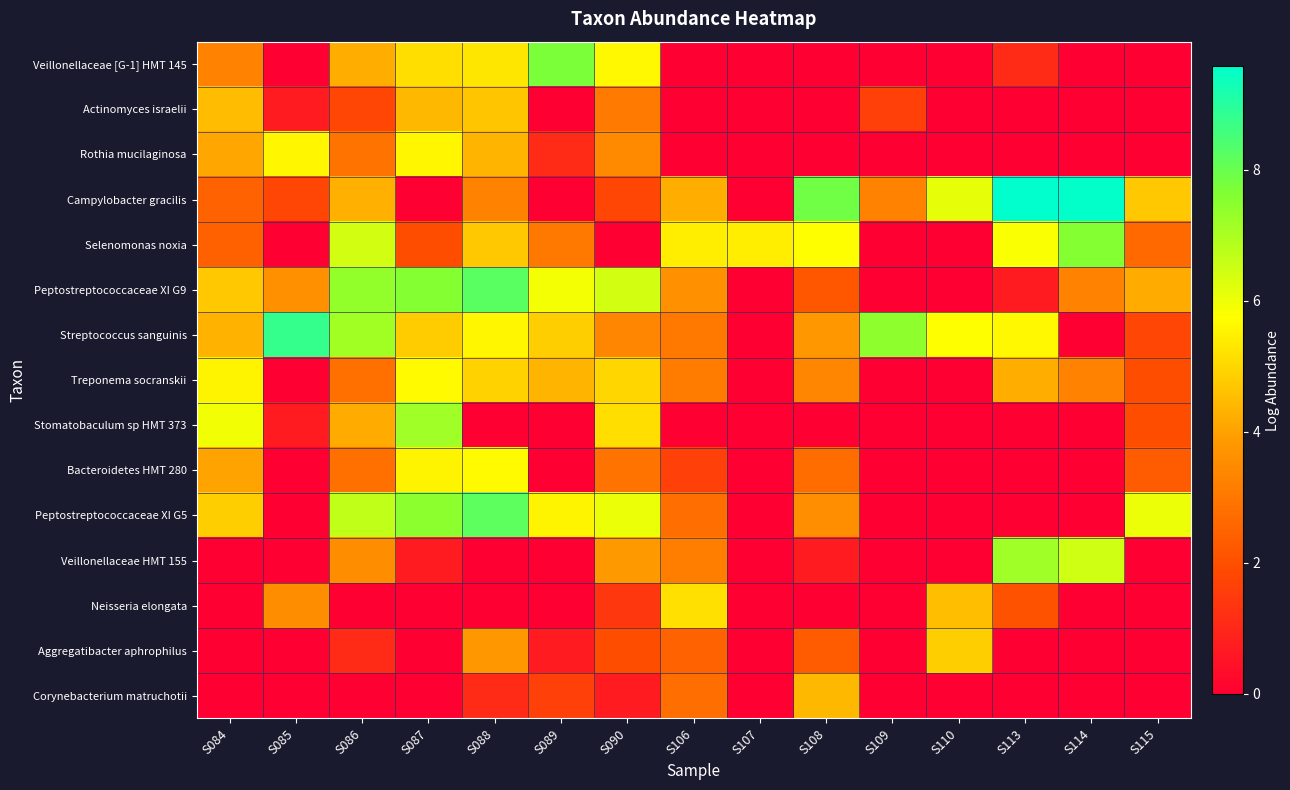

Which series changed the most between S107 and S113?

Campylobacter gracilis